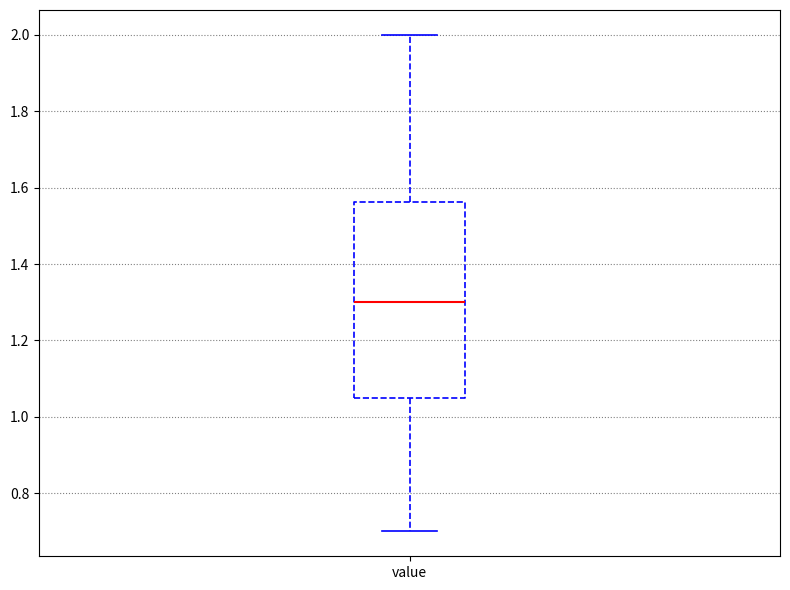

Read this box plot against the y-axis: the position of the median line, the range covered by the box, and the ends of both whiskers. The values are not printed on the chart, so give them approximately, as read against the axis.

median 1.30, box 1.06 to 1.56, whiskers 0.70 to 2.00